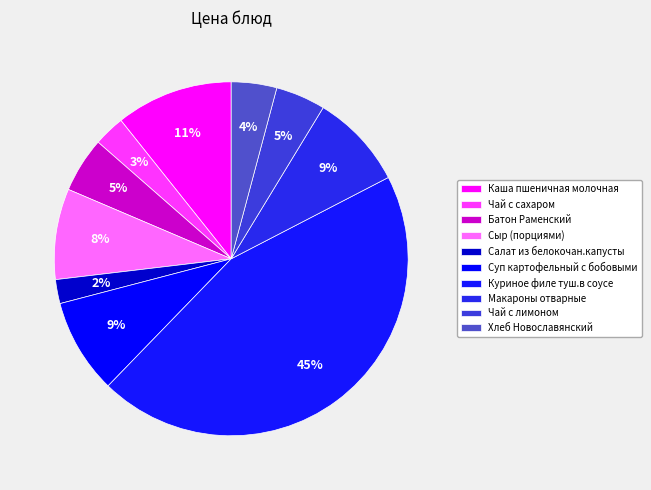

How many segments does this pie chart have?

10